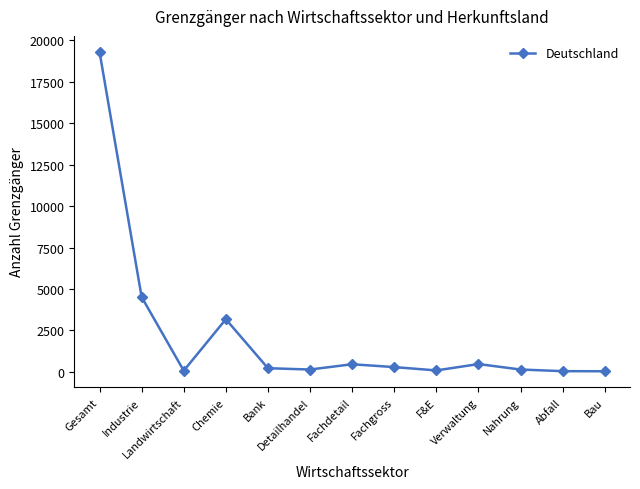

What value does the data have at F&E, to the nearest 100?

100